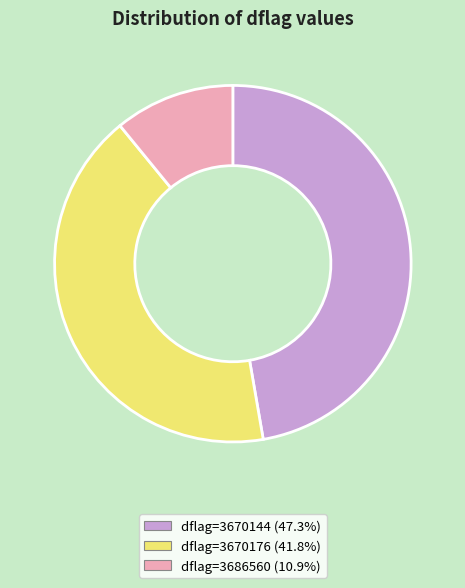

Approximately how many times larger is the value at dflag=3670176 (41.8%) compared to dflag=3686560 (10.9%)?

3.8